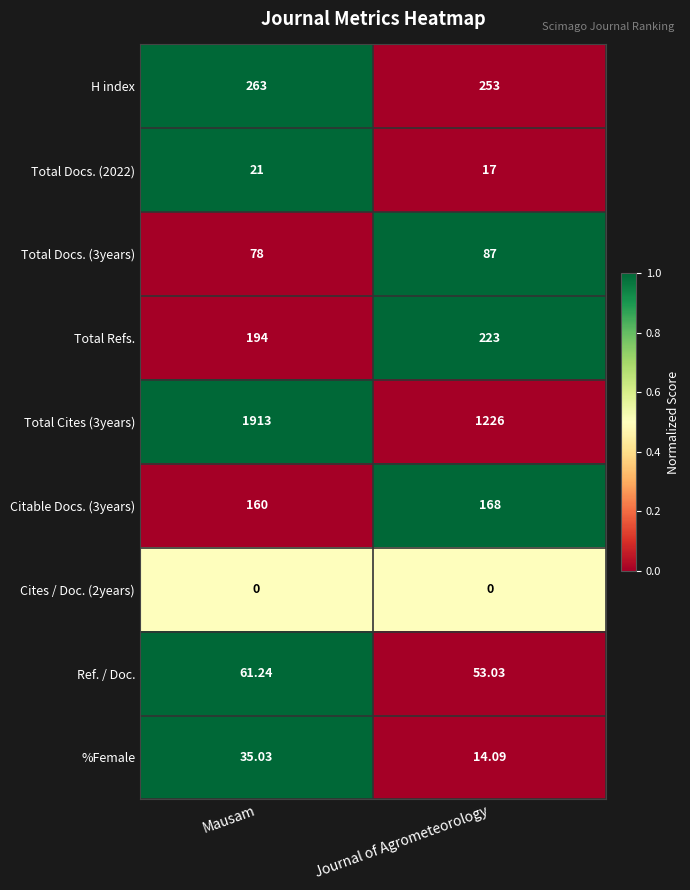

List the series in order of their peak value, highest first.

Total Cites (3years), H index, Total Refs., Citable Docs. (3years), Total Docs. (3years), Ref. / Doc., %Female, Total Docs. (2022), Cites / Doc. (2years)